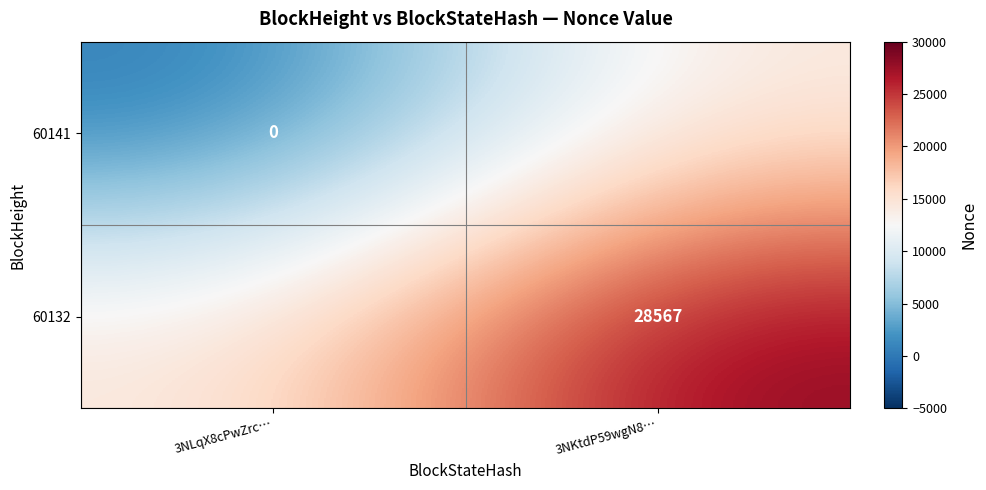

What is the spread (max minus min) of values at 3NKtdP59wgN8…?

14283.5